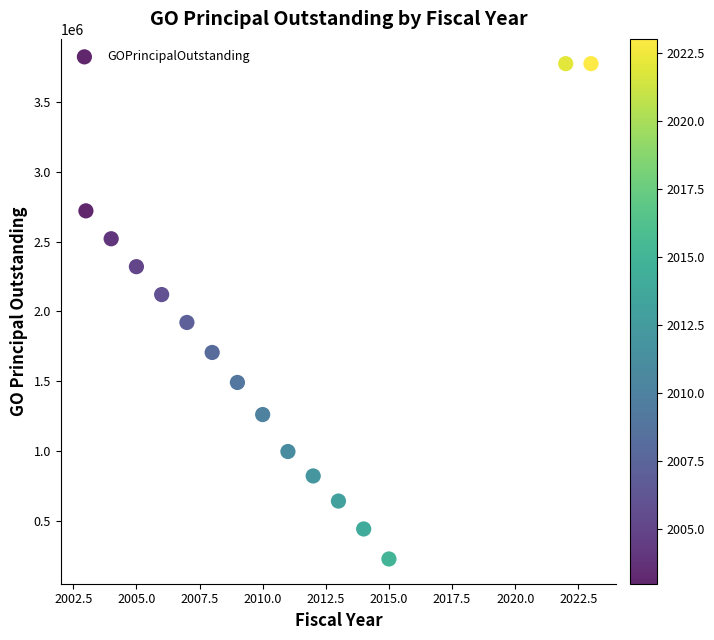

What is the range of X values (max minus min)?

20